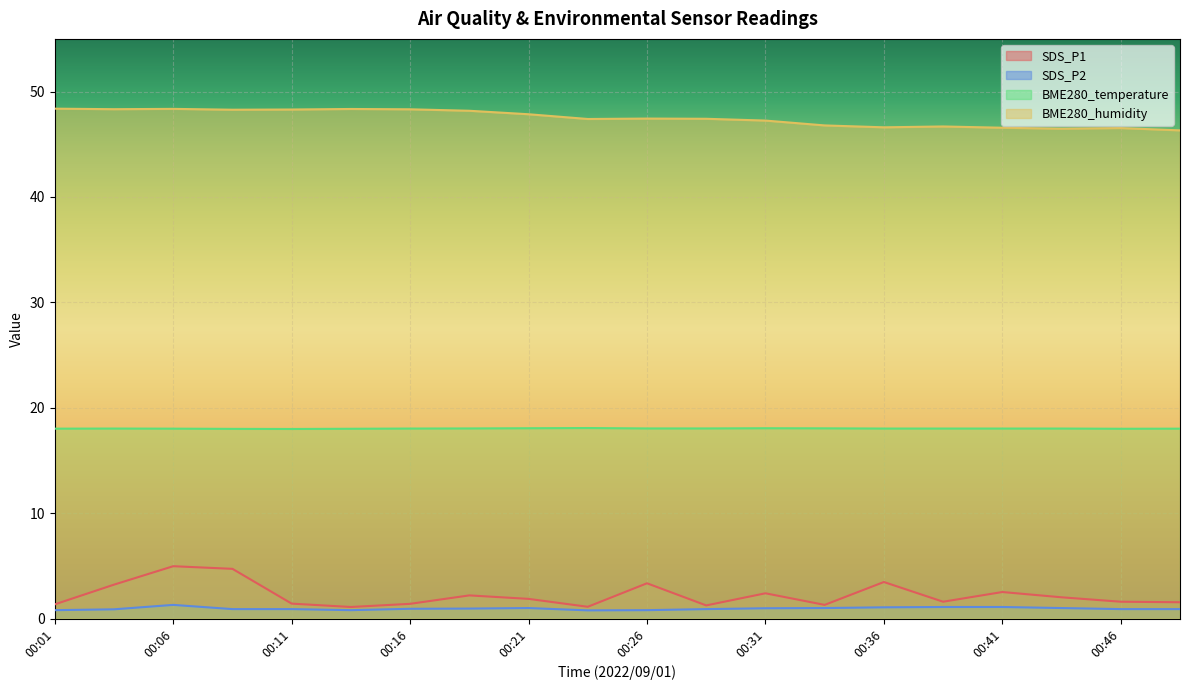

True or false: SDS_P2 and BME280_temperature intersect in this chart.

False